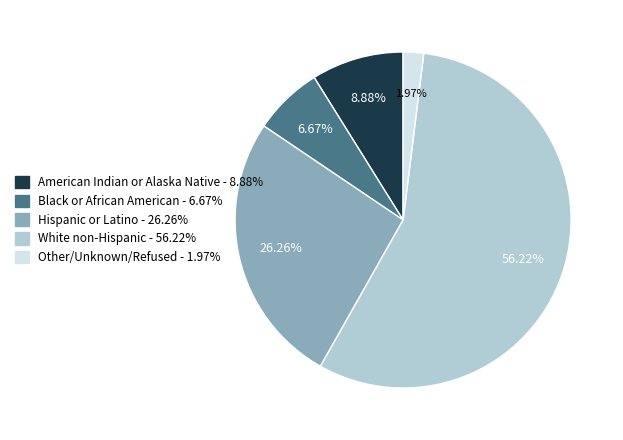

To the nearest percent, what is the difference between the Other/Unknown/Refused and White non-Hispanic slice percentages?

54%